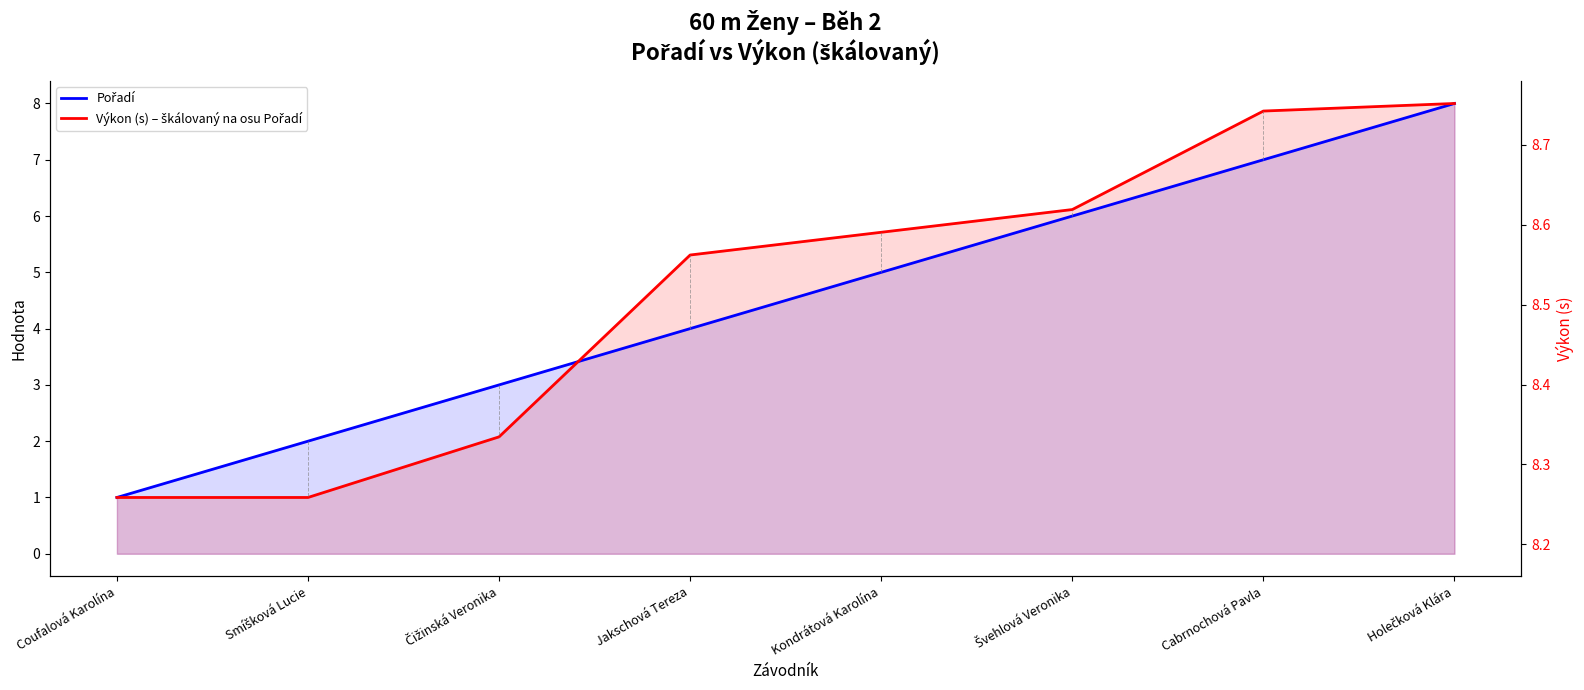

Reading left to right, what are all the values shown in this chart?

Pořadí: Coufalová Karolína=1.0	Smíšková Lucie=2.0	Čižinská Veronika=3.0	Jakschová Tereza=4.0	Kondrátová Karolína=5.0	Švehlová Veronika=6.0	Cabrnochová Pavla=7.0	Holečková Klára=8.0
Výkon (škálovaný): Coufalová Karolína=1.0	Smíšková Lucie=1.0	Čižinská Veronika=2.1	Jakschová Tereza=5.3	Kondrátová Karolína=5.7	Švehlová Veronika=6.1	Cabrnochová Pavla=7.9	Holečková Klára=8.0